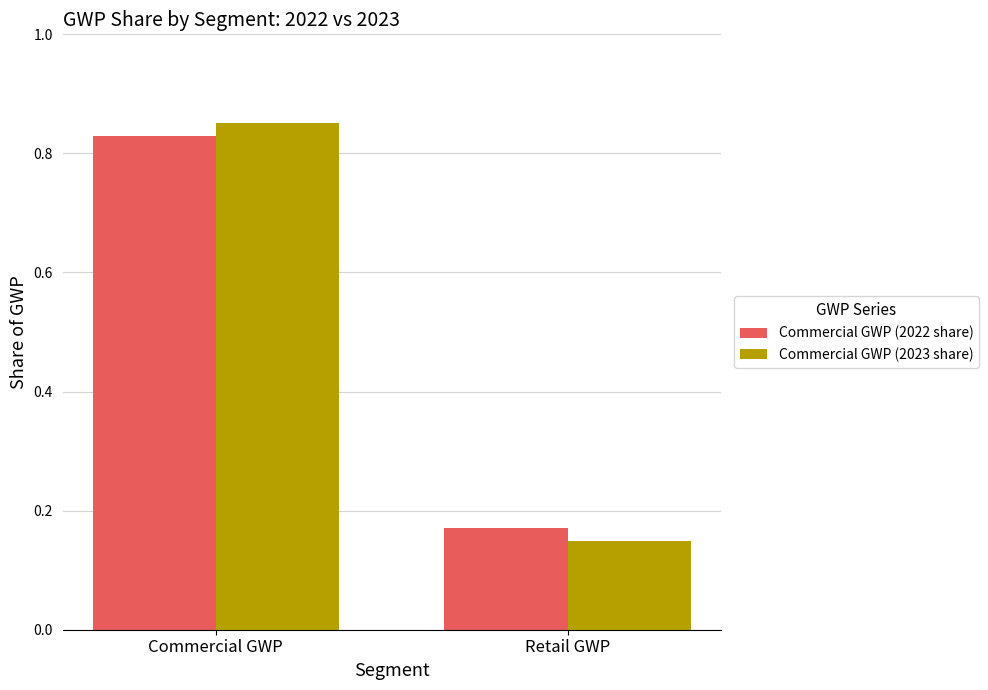

Which series changed the most between Commercial GWP and Retail GWP?

Commercial GWP (2023 share)